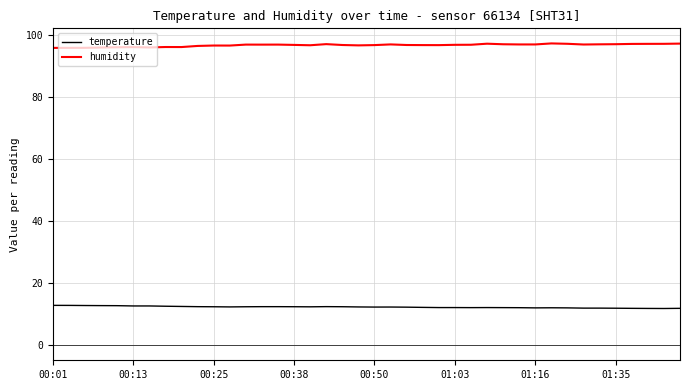

Which series has the largest total across all categories?

humidity